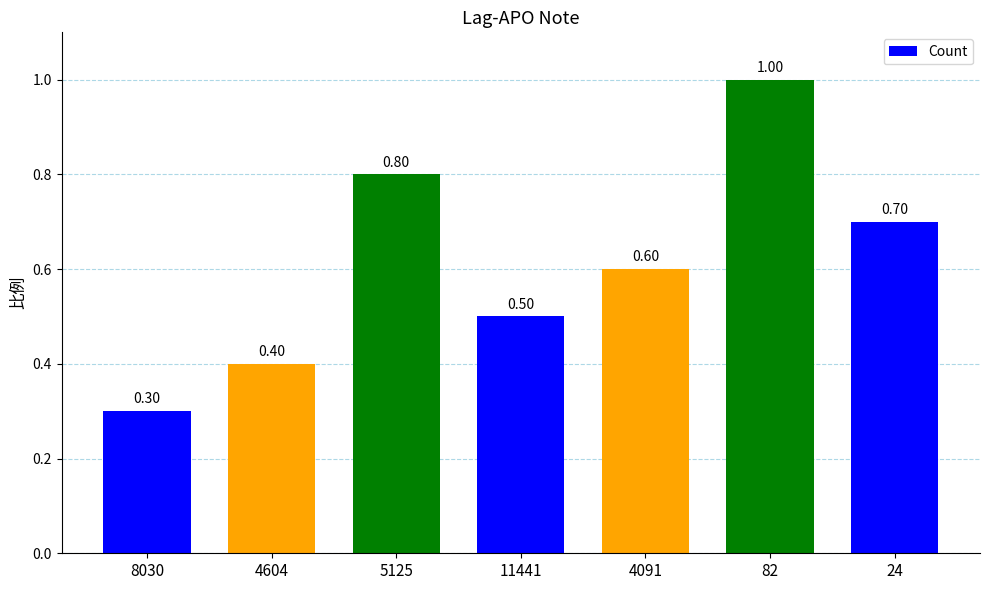

What is the difference between the second highest and second lowest values?

0.4